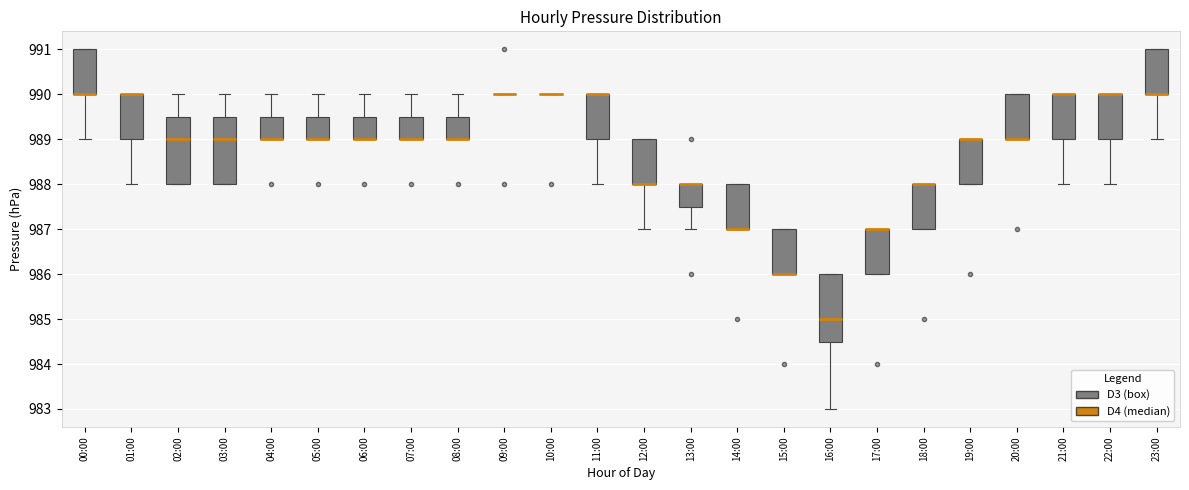

Reading left to right, read every box against the y-axis: the position of its median line, the range the box covers, and the ends of its whiskers. The values are not printed on the chart, so give them approximately, as read against the axis.

00:00: median 990.0 (drawn on the box's lower edge), box 990.0 to 991.0, whiskers 989.0 to 991.0
01:00: median 990.0 (drawn on the box's upper edge), box 989.0 to 990.0, whiskers 988.0 to 990.0
02:00: median 989.0, box 988.0 to 989.5, whiskers 988.0 to 990.0
03:00: median 989.0, box 988.0 to 989.5, whiskers 988.0 to 990.0
04:00: median 989.0 (drawn on the box's lower edge), box 989.0 to 989.5, whiskers 989.0 to 990.0
05:00: median 989.0 (drawn on the box's lower edge), box 989.0 to 989.5, whiskers 989.0 to 990.0
06:00: median 989.0 (drawn on the box's lower edge), box 989.0 to 989.5, whiskers 989.0 to 990.0
07:00: median 989.0 (drawn on the box's lower edge), box 989.0 to 989.5, whiskers 989.0 to 990.0
08:00: median 989.0 (drawn on the box's lower edge), box 989.0 to 989.5, whiskers 989.0 to 990.0
09:00: box collapsed to a line at 990.0, whiskers 990.0 to 990.0
10:00: box collapsed to a line at 990.0, whiskers 990.0 to 990.0
11:00: median 990.0 (drawn on the box's upper edge), box 989.0 to 990.0, whiskers 988.0 to 990.0
12:00: median 988.0 (drawn on the box's lower edge), box 988.0 to 989.0, whiskers 987.0 to 989.0
13:00: median 988.0 (drawn on the box's upper edge), box 987.5 to 988.0, whiskers 987.0 to 988.0
14:00: median 987.0 (drawn on the box's lower edge), box 987.0 to 988.0, whiskers 987.0 to 988.0
15:00: median 986.0 (drawn on the box's lower edge), box 986.0 to 987.0, whiskers 986.0 to 987.0
16:00: median 985.0, box 984.5 to 986.0, whiskers 983.0 to 986.0
17:00: median 987.0 (drawn on the box's upper edge), box 986.0 to 987.0, whiskers 986.0 to 987.0
18:00: median 988.0 (drawn on the box's upper edge), box 987.0 to 988.0, whiskers 987.0 to 988.0
19:00: median 989.0 (drawn on the box's upper edge), box 988.0 to 989.0, whiskers 988.0 to 989.0
20:00: median 989.0 (drawn on the box's lower edge), box 989.0 to 990.0, whiskers 989.0 to 990.0
21:00: median 990.0 (drawn on the box's upper edge), box 989.0 to 990.0, whiskers 988.0 to 990.0
22:00: median 990.0 (drawn on the box's upper edge), box 989.0 to 990.0, whiskers 988.0 to 990.0
23:00: median 990.0 (drawn on the box's lower edge), box 990.0 to 991.0, whiskers 989.0 to 991.0